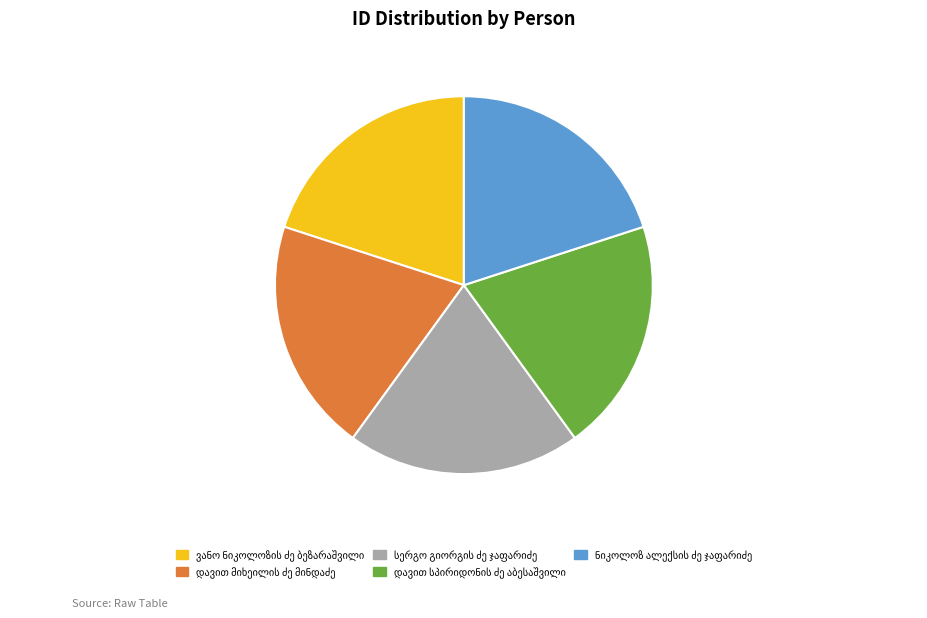

Does any single category account for the majority?

No